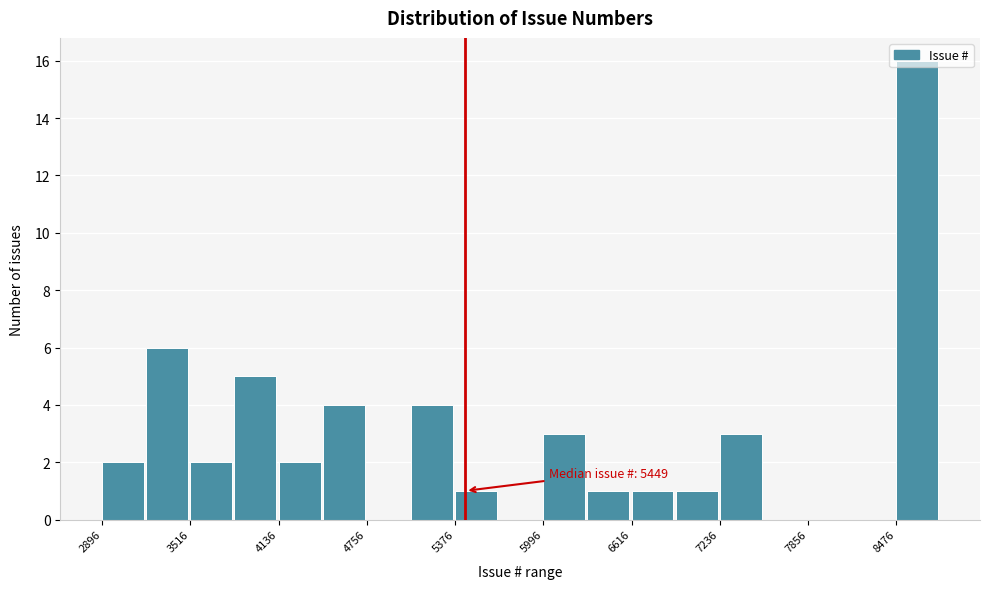

Read against the x-axis, roughly where is the centre of the tallest bar?

8600